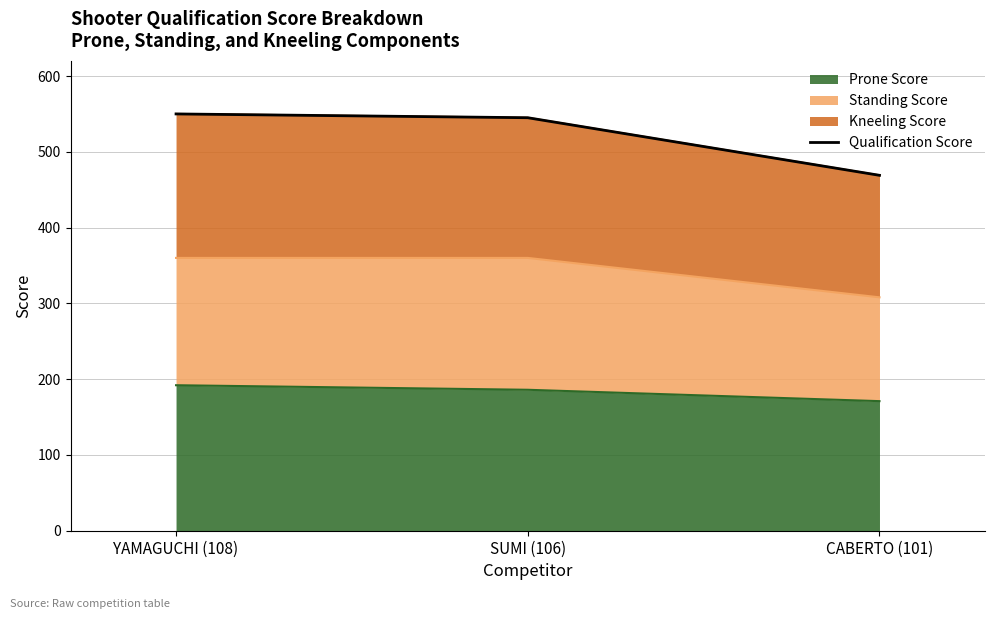

Reading left to right, list all the values displayed in this chart.

550	545	469